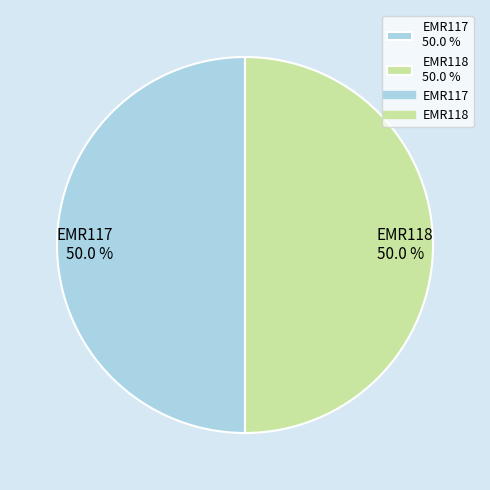

Approximately how many times larger is the value at EMR117 50.0 % compared to EMR118 50.0 %?

1.0